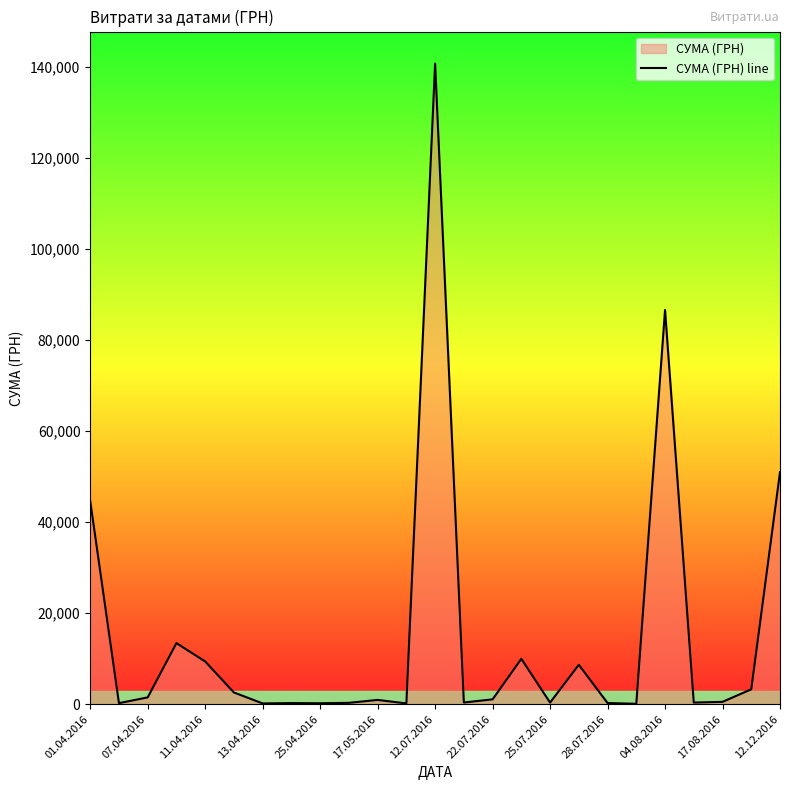

Reading left to right, list all the values displayed in this chart.

44633.0	238.2	1501.6	13421.3	9389.1	2581.0	173.9	253.0	215.5	302.9	949.5	180.0	140706.2	379.4	1072.3	9972.0	359.1	8661.0	265.3	97.8	86589.3	361.8	522.0	3280.0	50972.0